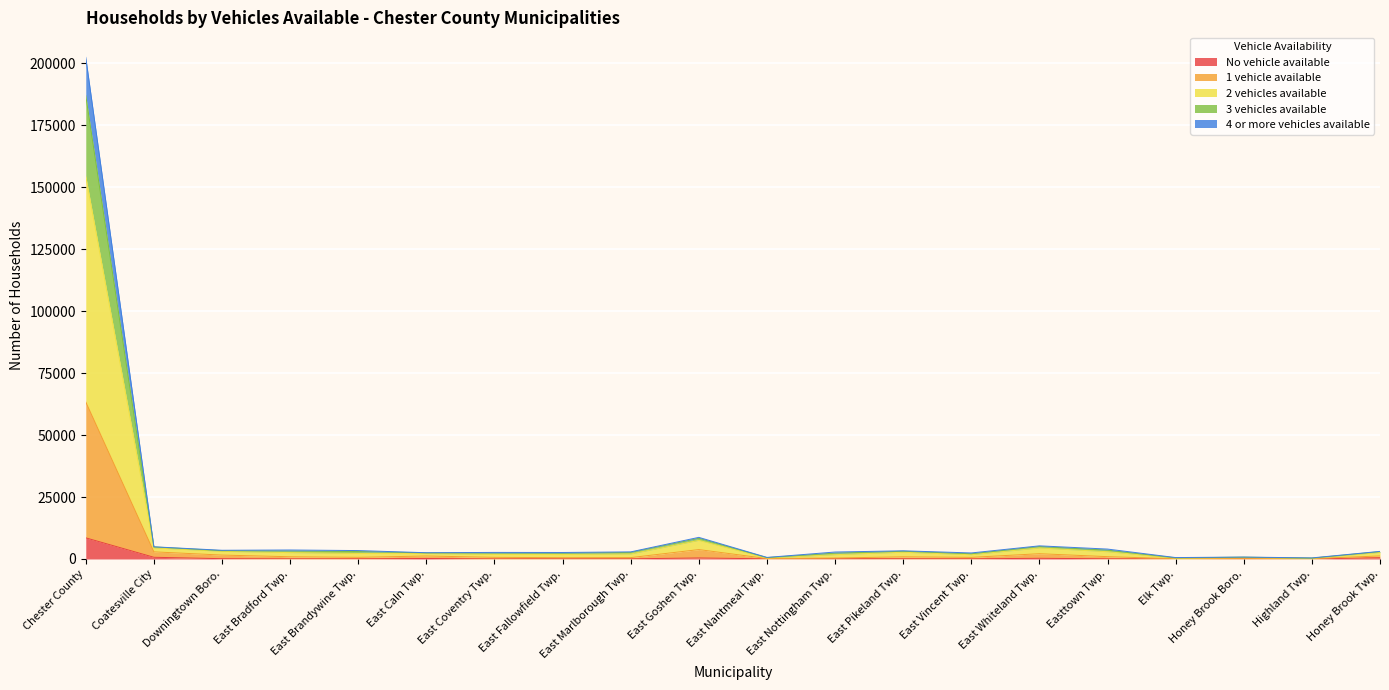

What is the difference between the highest and lowest values at East Nantmeal Twp.?

570